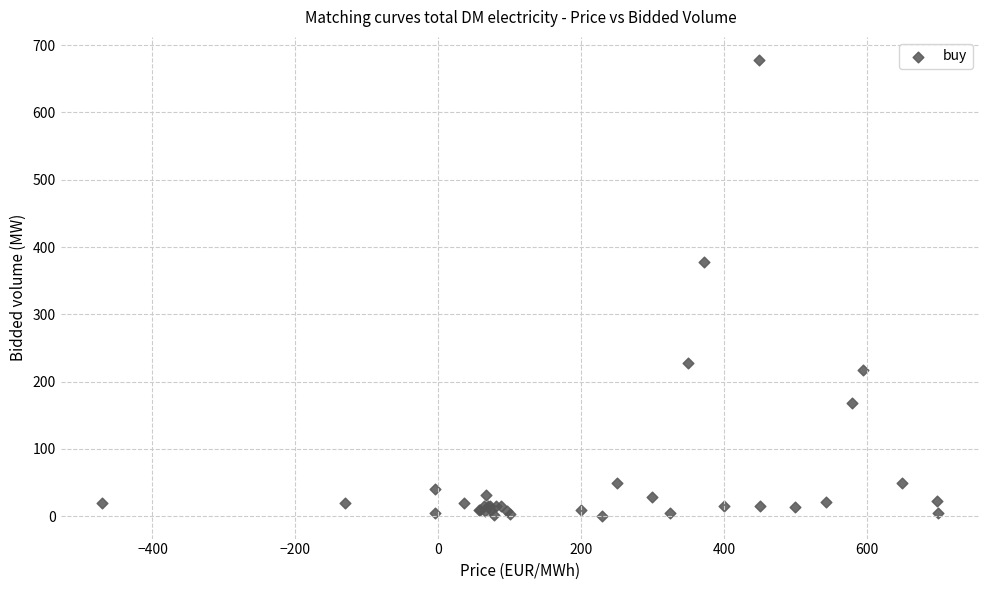

What Y value in the scatter plot is closest to 339?

377.0